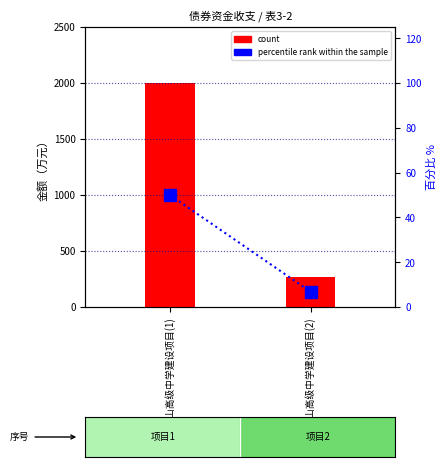

At which label does percentile rank within the sample reach its minimum?

信阳大别山高级中学建设项目(2)